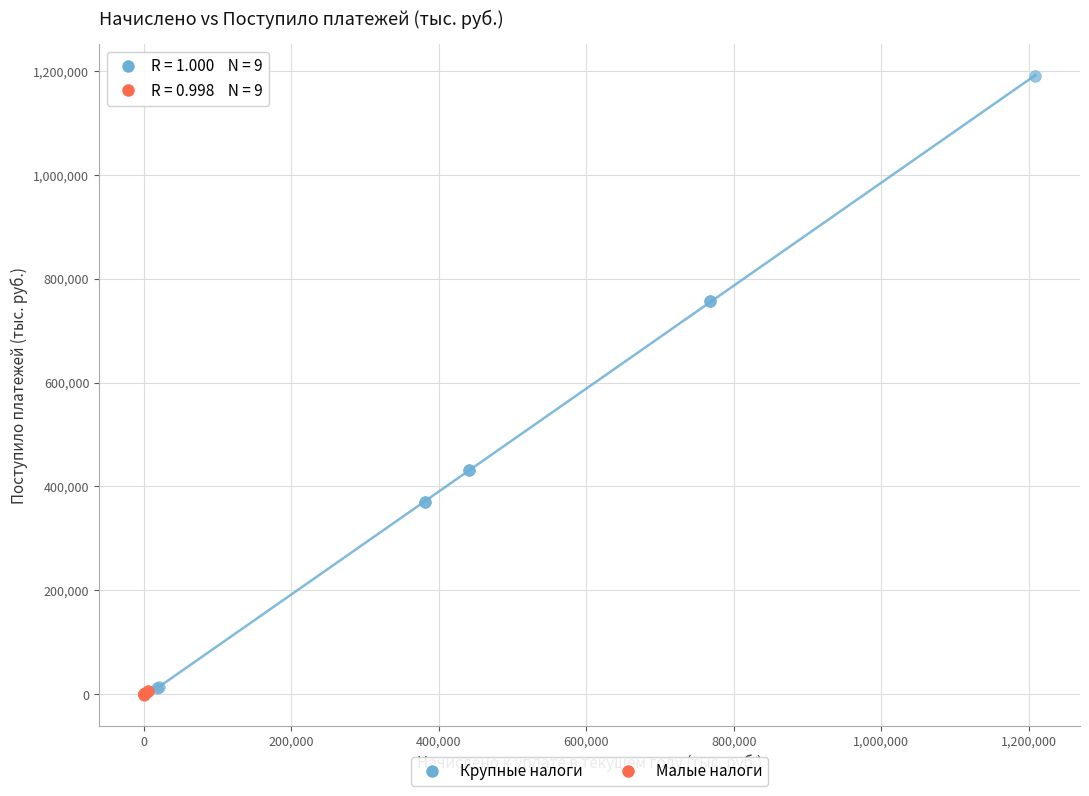

Which series contains the highest Y value?

Крупные налоги